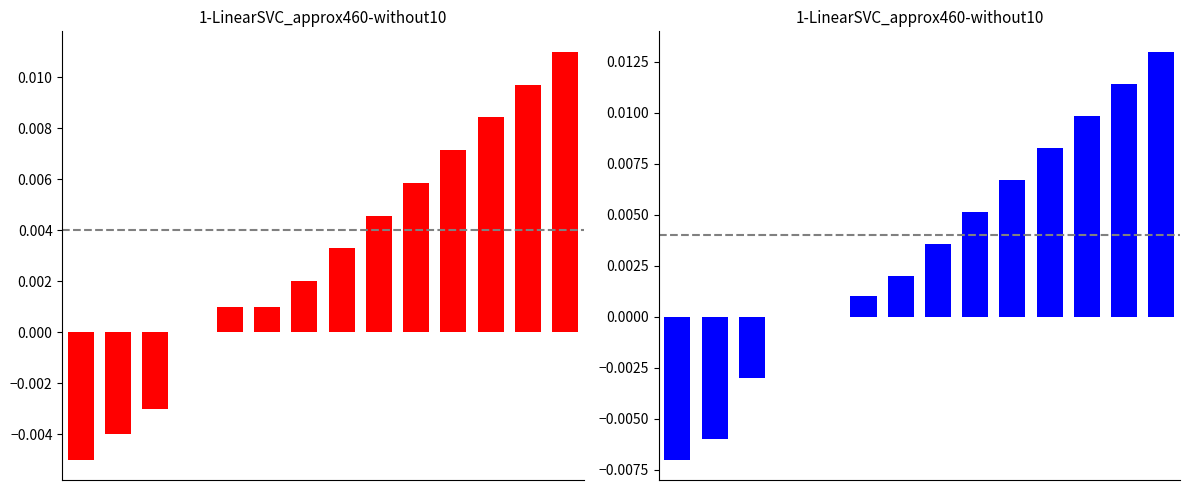

Reading left to right, list all the values displayed in this chart.

Min: 0=-0.0	1=-0.0	2=-0.0	3=0.0	4=0.0	5=0.0	6=0.0	7=0.0	8=0.0	9=0.0	10=0.0	11=0.0	12=0.0	13=0.0
Base Min: 0=-0.0	1=-0.0	2=-0.0	3=0.0	4=0.0	5=0.0	6=0.0	7=0.0	8=0.0	9=0.0	10=0.0	11=0.0	12=0.0	13=0.0